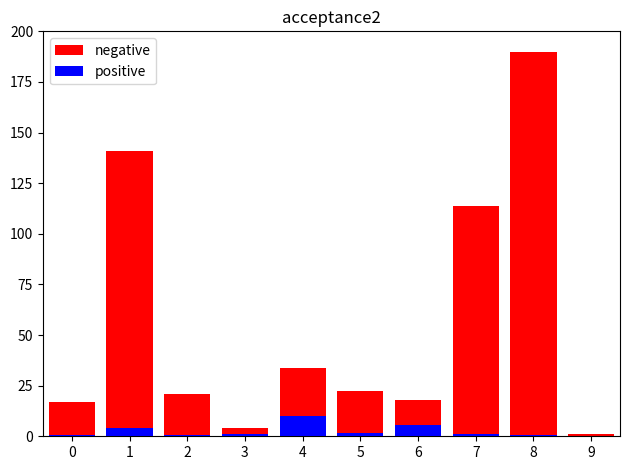

What is the average value of the negative series?

56.2